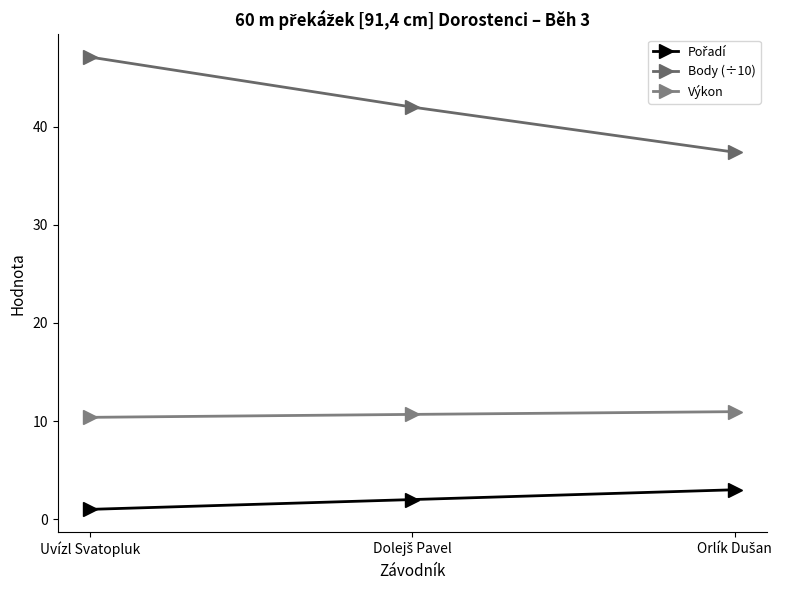

What is the total value across all series at Uvízl Svatopluk?

58.5